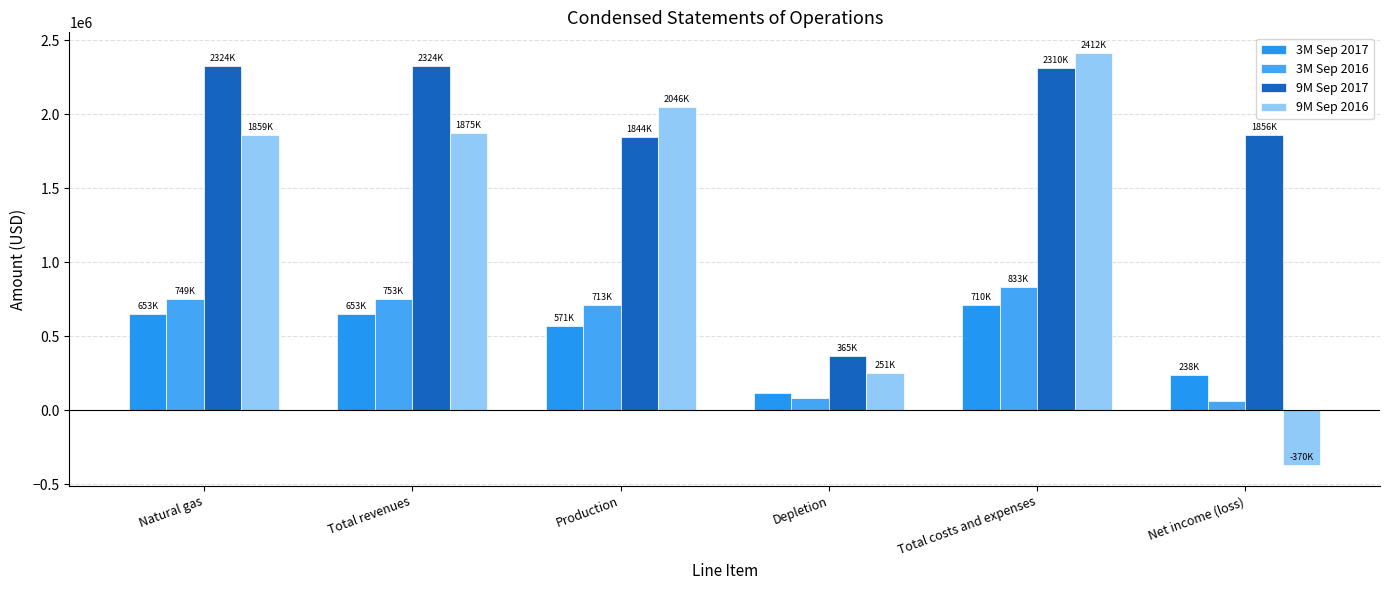

What is the label of the 3rd bar from the right?

Depletion